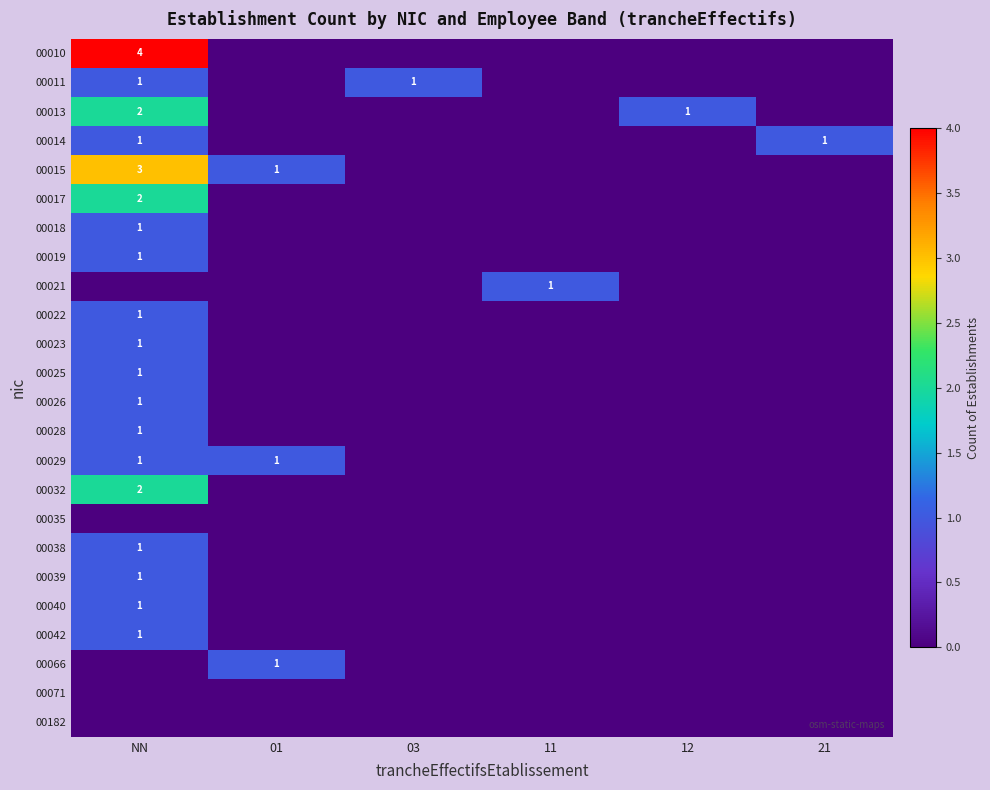

What is the sum of all 00039 values?

1